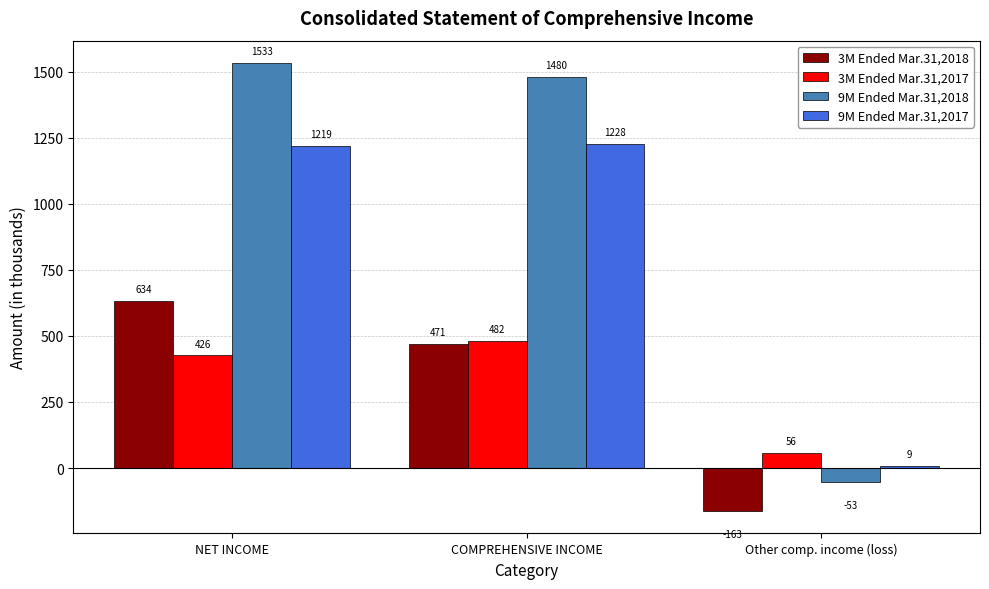

Which category has the highest value in the 3M Ended Mar.31,2018 series?

NET INCOME